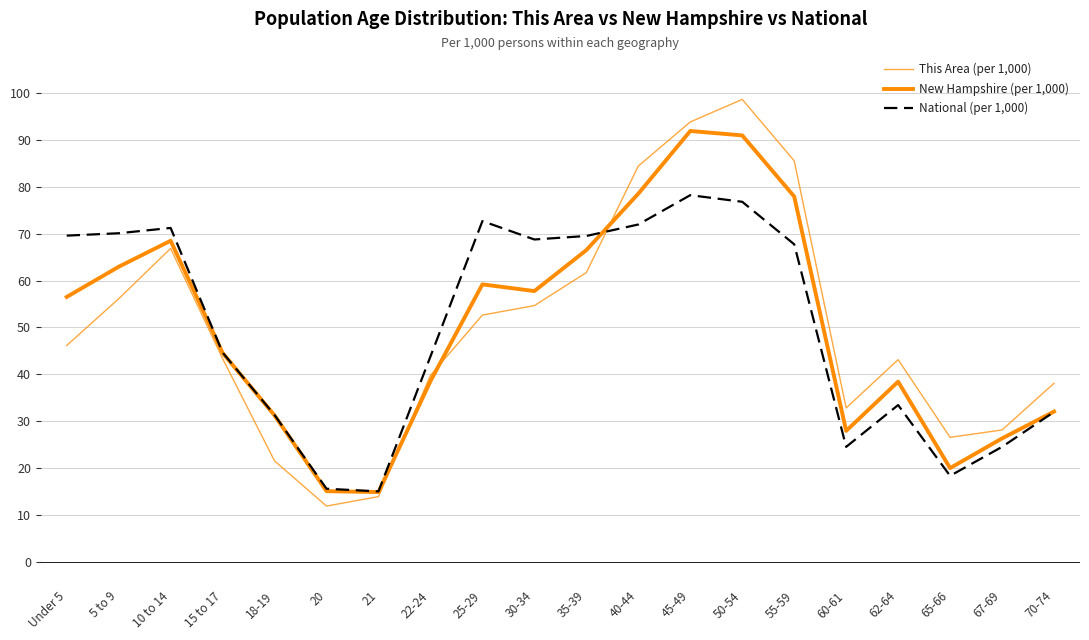

True or false: New Hampshire (per 1,000) has a value of 57.8 at 30-34.

True